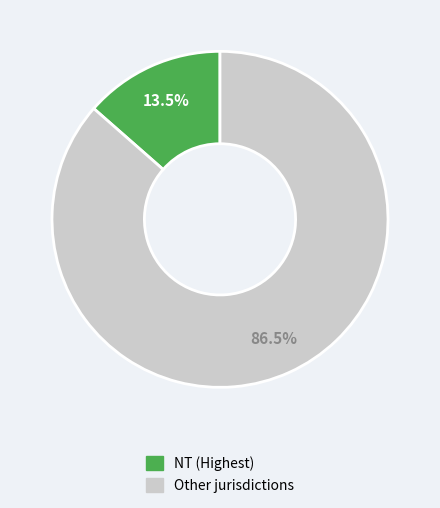

Is there a majority slice in this chart?

Yes